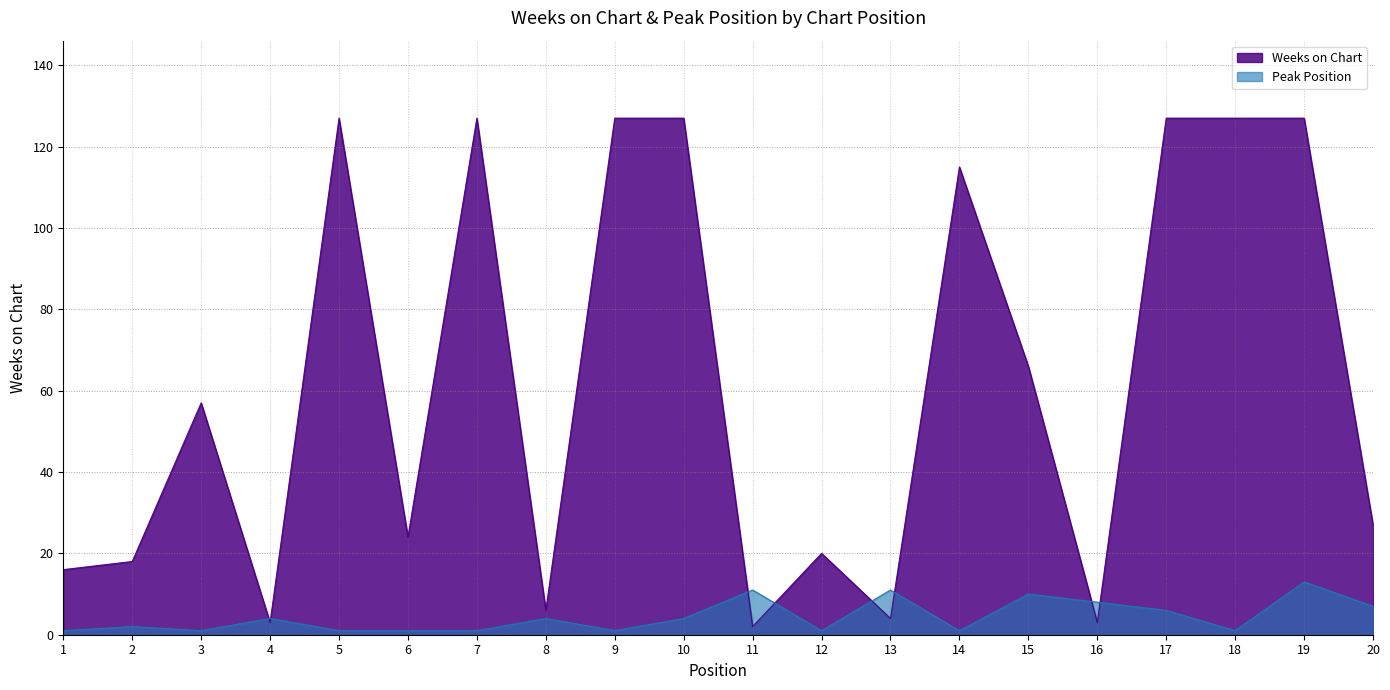

Where is Weeks on Chart nearest to the value 64?

15